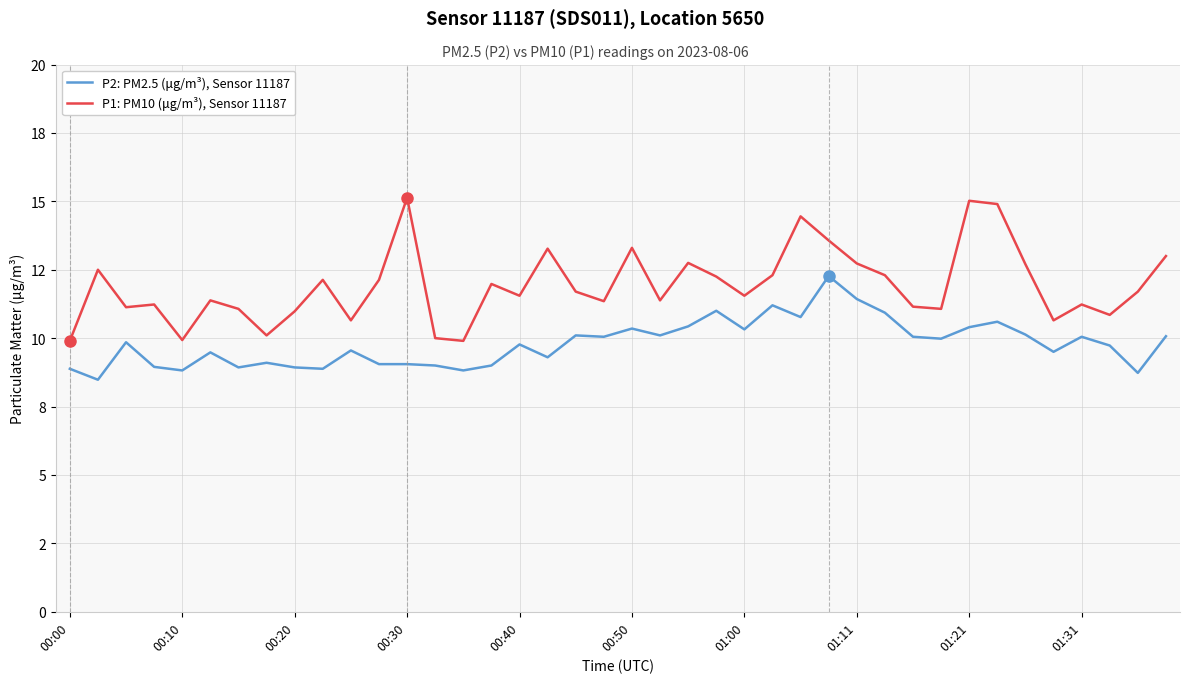

Rank the series by their average value, from lowest to highest.

P2: PM2.5 (μg/m³), Sensor 11187, P1: PM10 (μg/m³), Sensor 11187